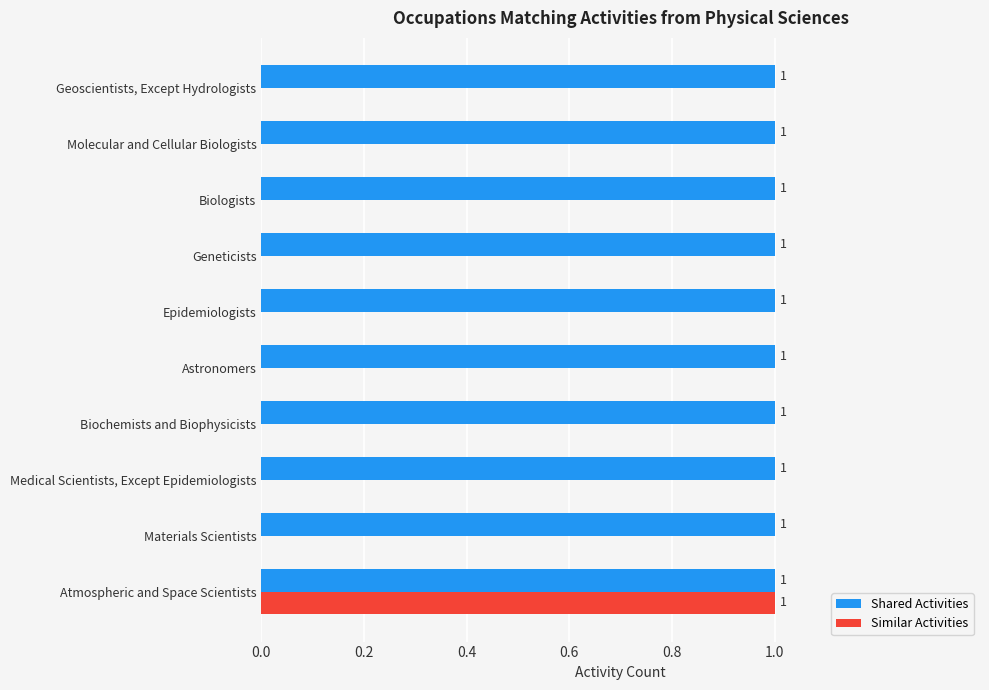

The value of Similar Activities at Astronomers is 0. True or false?

True